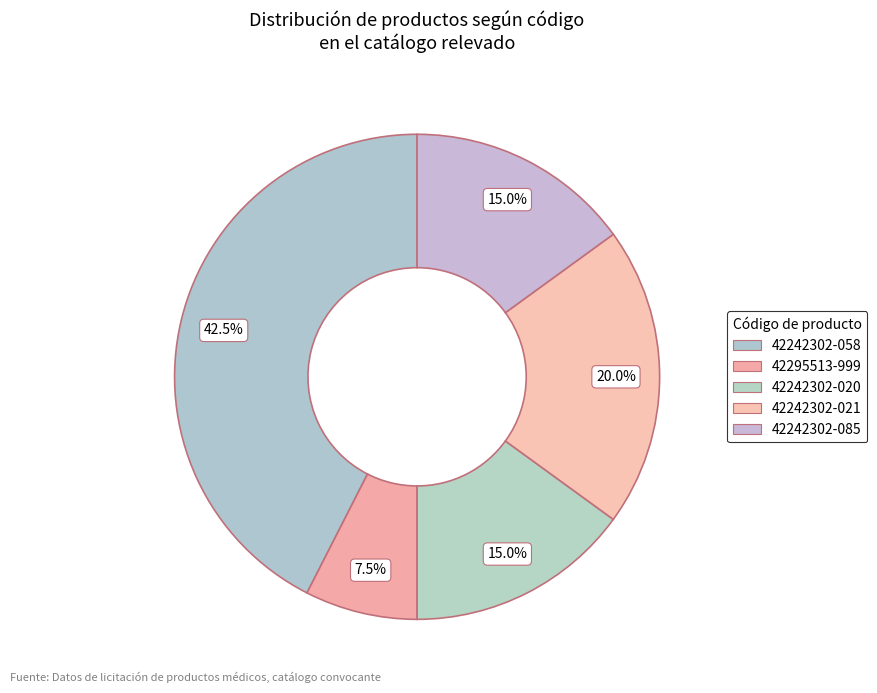

What is the smallest slice in the pie chart?

42295513-999